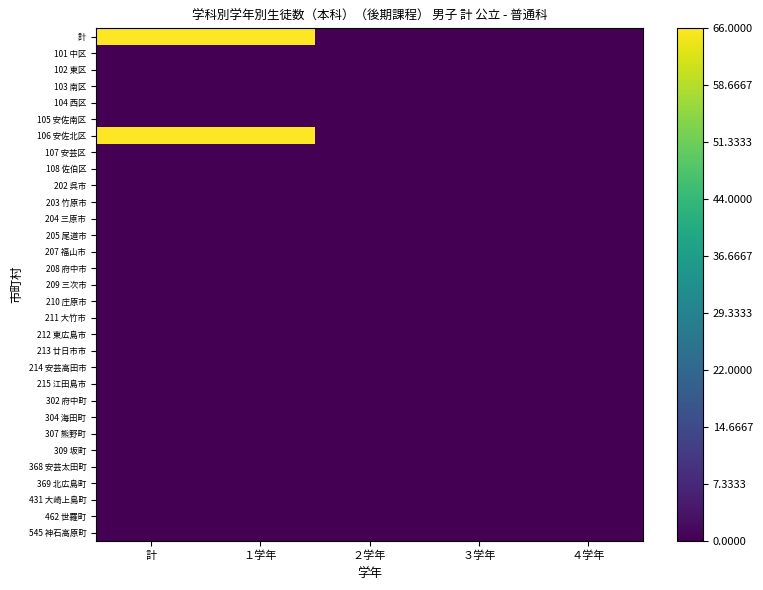

Reading left to right, what are all the values shown in this chart?

計: 計=66	１学年=66	２学年=0	３学年=0	４学年=0
101 中区: 計=0	１学年=0	２学年=0	３学年=0	４学年=0
102 東区: 計=0	１学年=0	２学年=0	３学年=0	４学年=0
103 南区: 計=0	１学年=0	２学年=0	３学年=0	４学年=0
104 西区: 計=0	１学年=0	２学年=0	３学年=0	４学年=0
105 安佐南区: 計=0	１学年=0	２学年=0	３学年=0	４学年=0
106 安佐北区: 計=66	１学年=66	２学年=0	３学年=0	４学年=0
107 安芸区: 計=0	１学年=0	２学年=0	３学年=0	４学年=0
108 佐伯区: 計=0	１学年=0	２学年=0	３学年=0	４学年=0
202 呉市: 計=0	１学年=0	２学年=0	３学年=0	４学年=0
203 竹原市: 計=0	１学年=0	２学年=0	３学年=0	４学年=0
204 三原市: 計=0	１学年=0	２学年=0	３学年=0	４学年=0
205 尾道市: 計=0	１学年=0	２学年=0	３学年=0	４学年=0
207 福山市: 計=0	１学年=0	２学年=0	３学年=0	４学年=0
208 府中市: 計=0	１学年=0	２学年=0	３学年=0	４学年=0
209 三次市: 計=0	１学年=0	２学年=0	３学年=0	４学年=0
210 庄原市: 計=0	１学年=0	２学年=0	３学年=0	４学年=0
211 大竹市: 計=0	１学年=0	２学年=0	３学年=0	４学年=0
212 東広島市: 計=0	１学年=0	２学年=0	３学年=0	４学年=0
213 廿日市市: 計=0	１学年=0	２学年=0	３学年=0	４学年=0
214 安芸高田市: 計=0	１学年=0	２学年=0	３学年=0	４学年=0
215 江田島市: 計=0	１学年=0	２学年=0	３学年=0	４学年=0
302 府中町: 計=0	１学年=0	２学年=0	３学年=0	４学年=0
304 海田町: 計=0	１学年=0	２学年=0	３学年=0	４学年=0
307 熊野町: 計=0	１学年=0	２学年=0	３学年=0	４学年=0
309 坂町: 計=0	１学年=0	２学年=0	３学年=0	４学年=0
368 安芸太田町: 計=0	１学年=0	２学年=0	３学年=0	４学年=0
369 北広島町: 計=0	１学年=0	２学年=0	３学年=0	４学年=0
431 大崎上島町: 計=0	１学年=0	２学年=0	３学年=0	４学年=0
462 世羅町: 計=0	１学年=0	２学年=0	３学年=0	４学年=0
545 神石高原町: 計=0	１学年=0	２学年=0	３学年=0	４学年=0